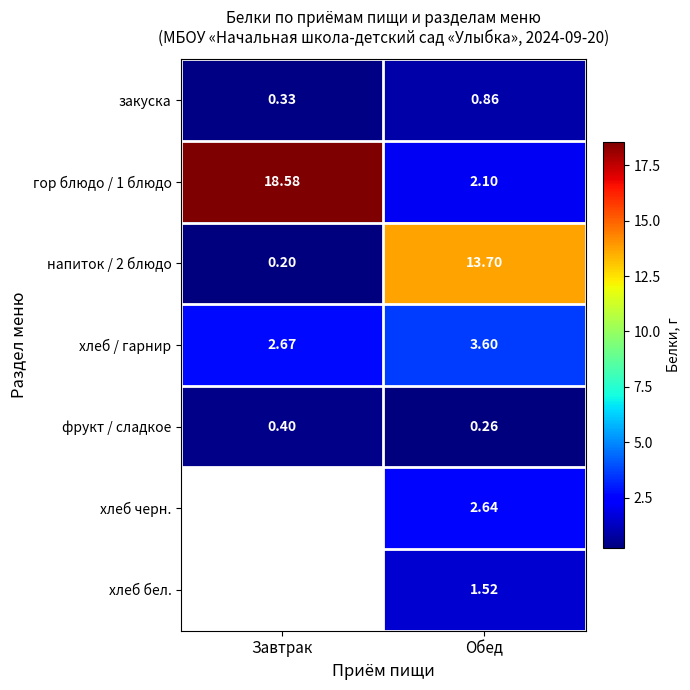

Is the value of хлеб черн. at Обед greater than the value of напиток / 2 блюдо at Завтрак?

Yes